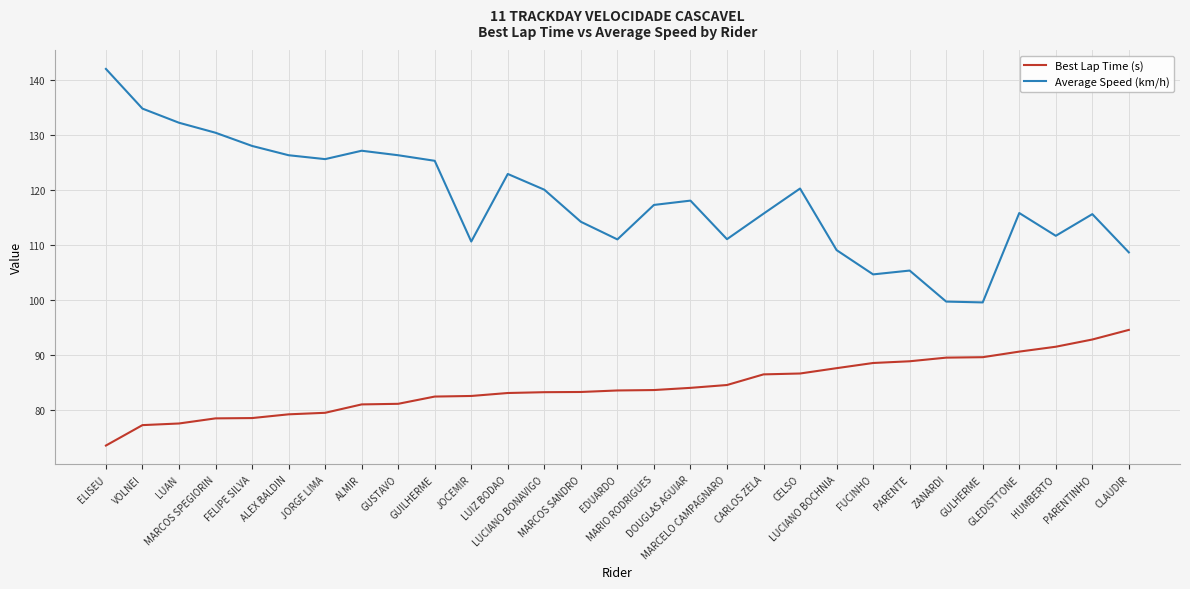

True or false: Best Lap Time (s) and Average Speed (km/h) cross at least once.

False